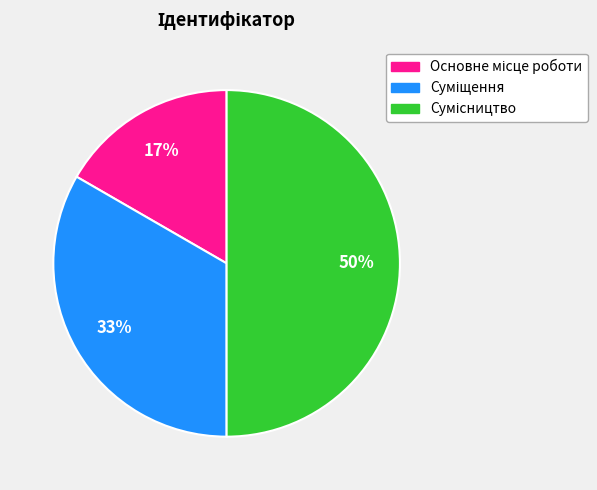

To the nearest percent, what is the difference between the largest and smallest slice percentages?

33%